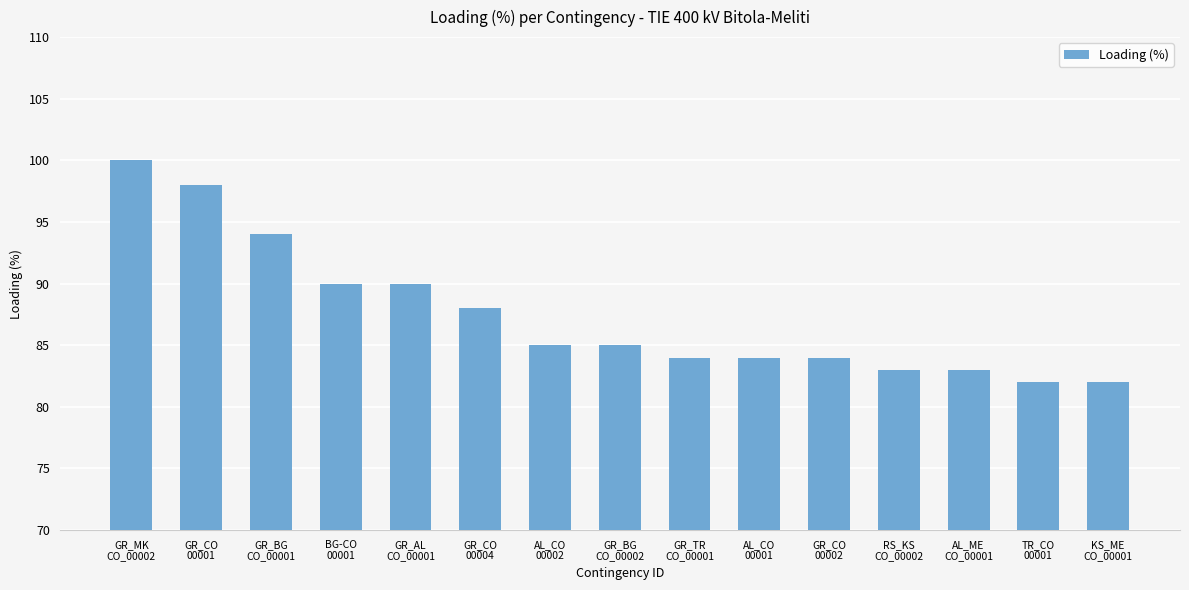

What position from the left is KS_ME
CO_00001?

15